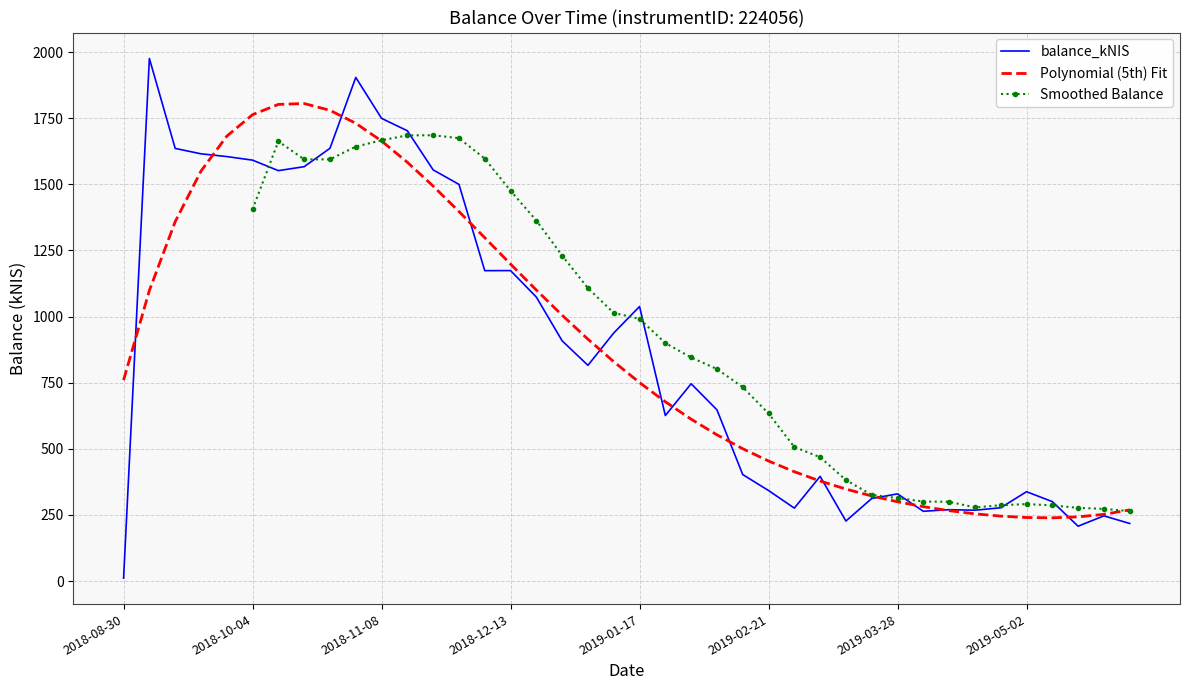

What is the change in value from 2018-09-20 to 2019-04-18?

-1347.6